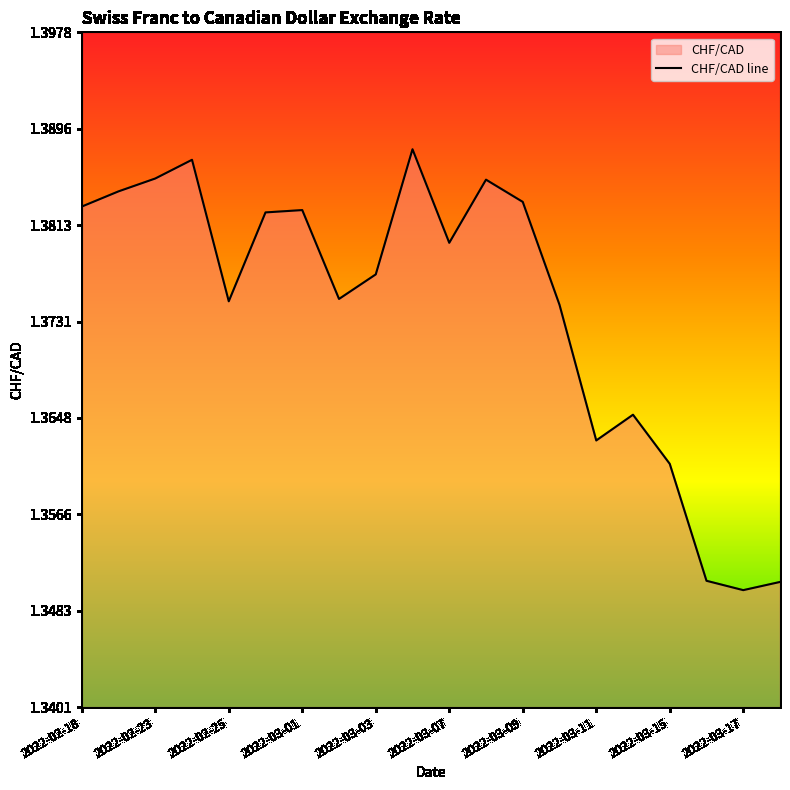

The chart shows a value of 0.3 at 2022-03-07. True or false?

False